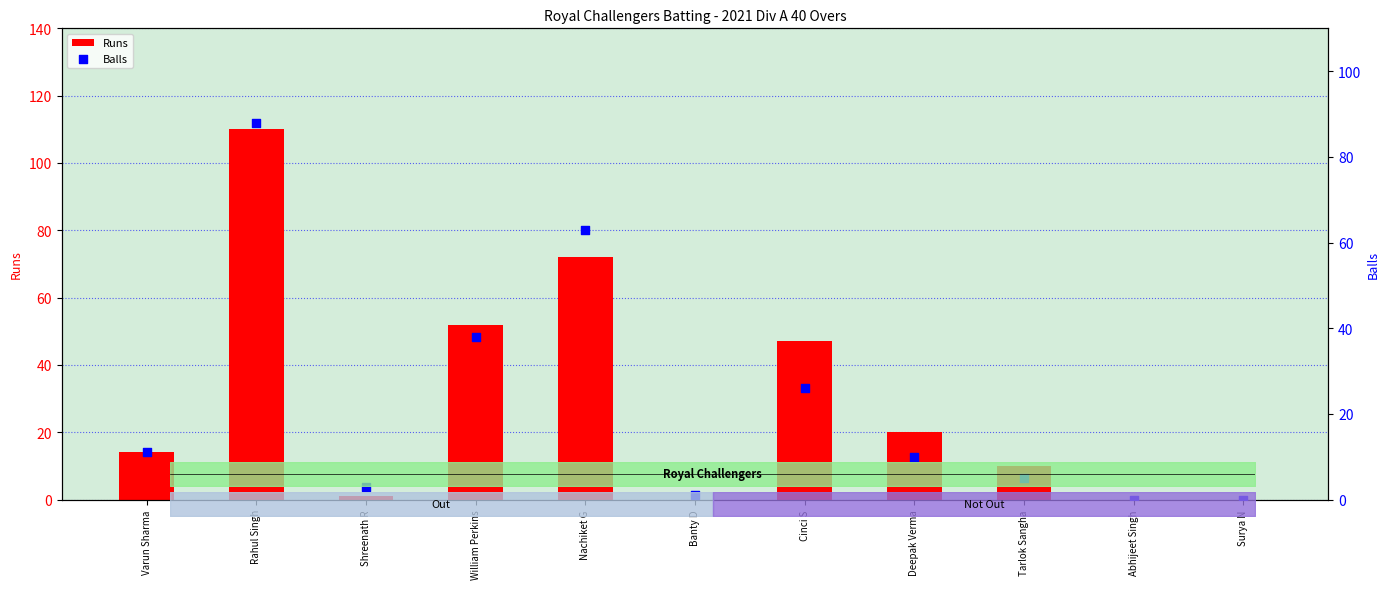

Which series has the largest total across all categories?

Runs